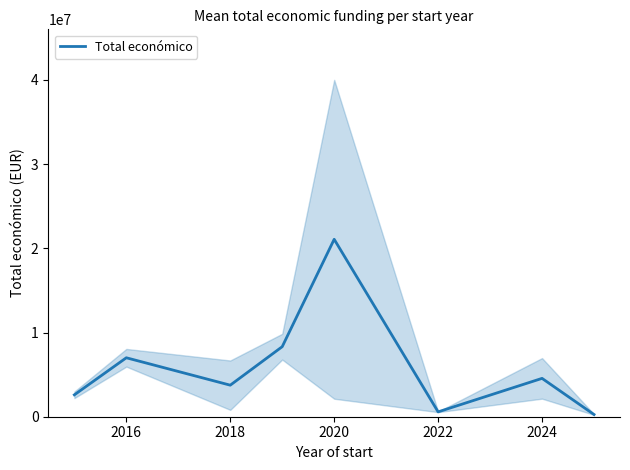

Does the chart have visible grid lines?

No